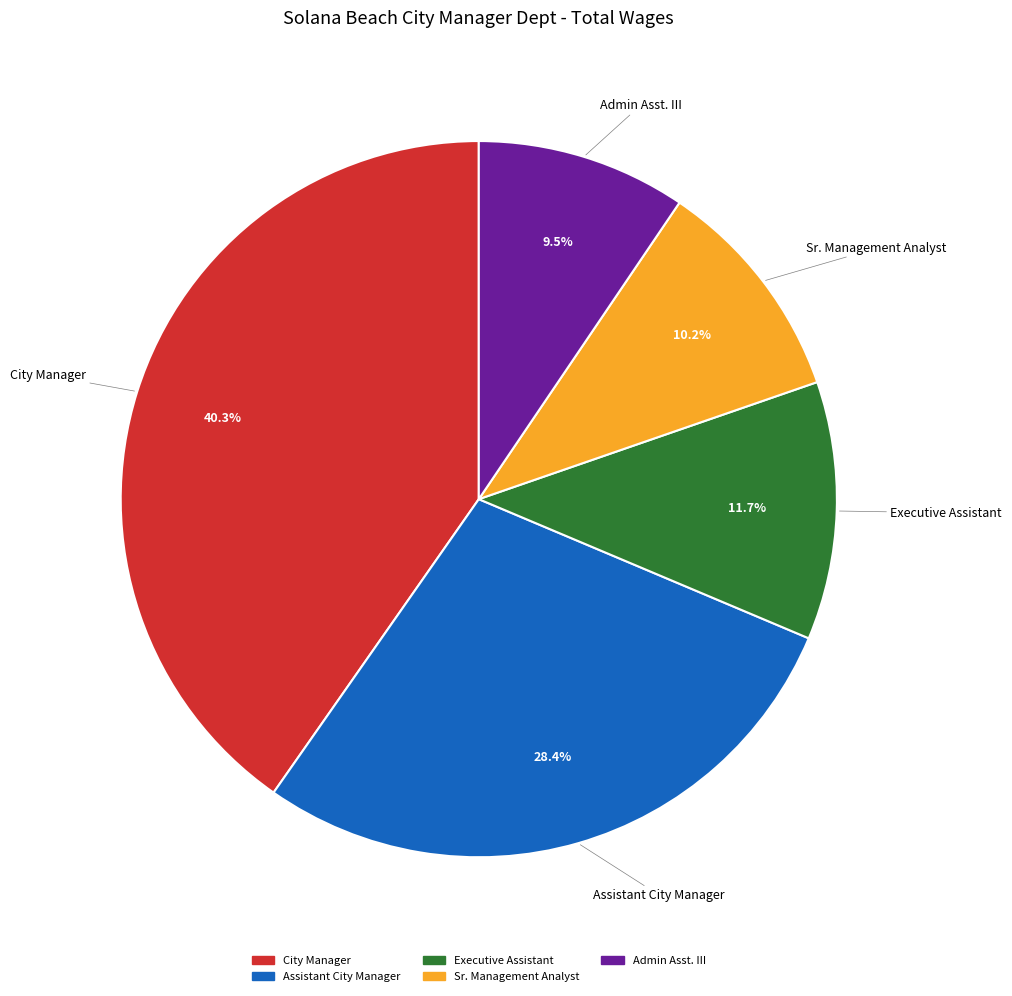

Rank the categories by value from highest to lowest.

City Manager, Assistant City Manager, Executive Assistant, Sr. Management Analyst, Admin Asst. III